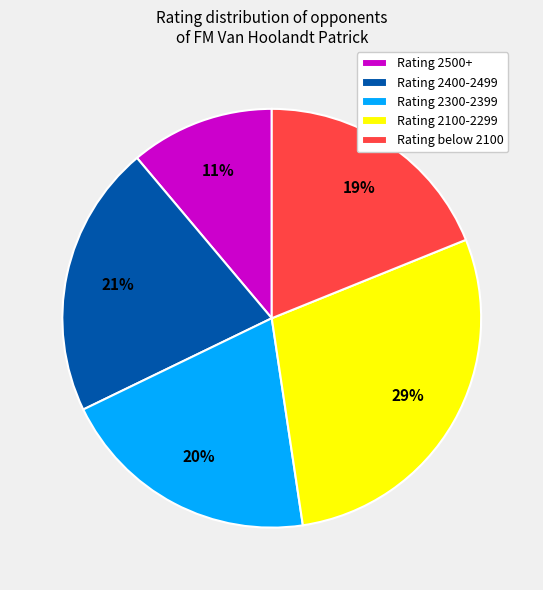

Combined, do Rating 2500+ and Rating 2100-2299 account for over 50%?

No